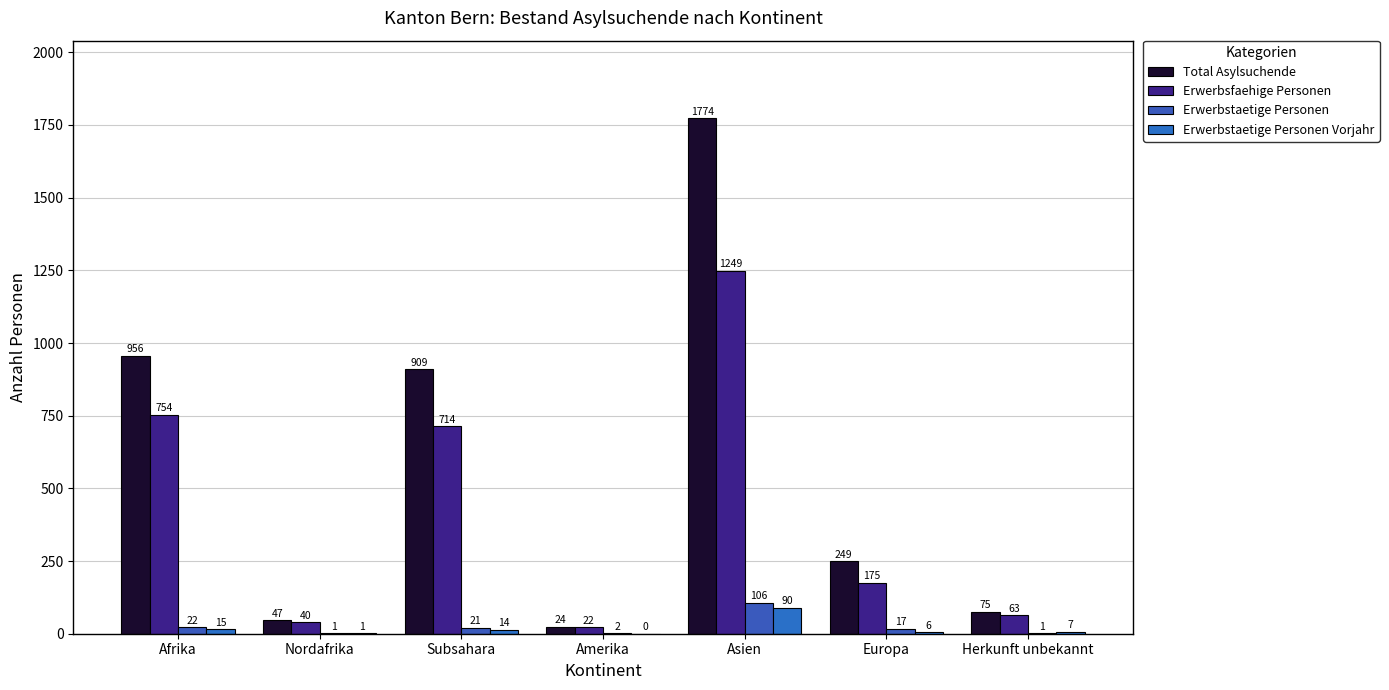

Reading left to right, list all the values displayed in this chart.

Total Asylsuchende: Afrika=956	Nordafrika=47	Subsahara=909	Amerika=24	Asien=1774	Europa=249	Herkunft unbekannt=75
Erwerbsfaehige Personen: Afrika=754	Nordafrika=40	Subsahara=714	Amerika=22	Asien=1249	Europa=175	Herkunft unbekannt=63
Erwerbstaetige Personen: Afrika=22	Nordafrika=1	Subsahara=21	Amerika=2	Asien=106	Europa=17	Herkunft unbekannt=1
Erwerbstaetige Personen Vorjahr: Afrika=15	Nordafrika=1	Subsahara=14	Amerika=0	Asien=90	Europa=6	Herkunft unbekannt=7